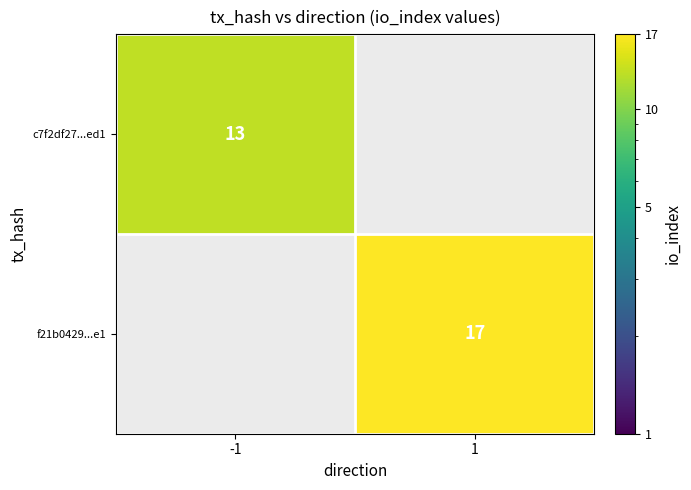

The value of c7f2df27...ed1 at -1 is 5. True or false?

False